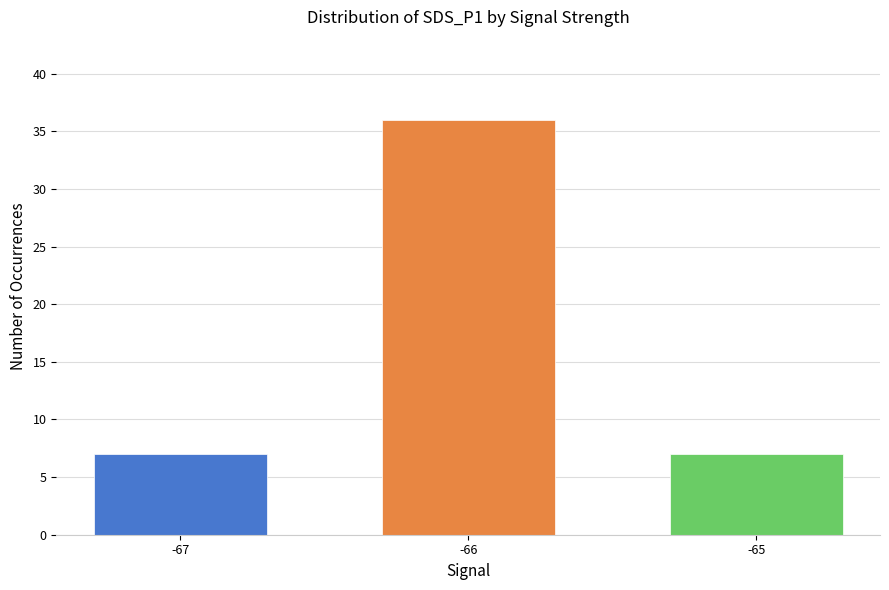

True or false: the data shows 7 at -67.

True